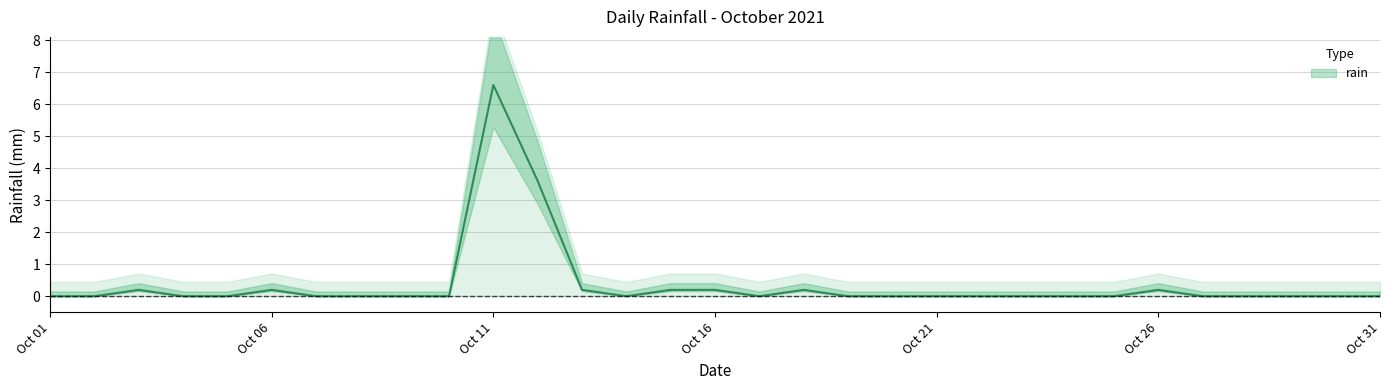

What is the change in value from 2021-10-13 to 2021-10-23?

-0.2